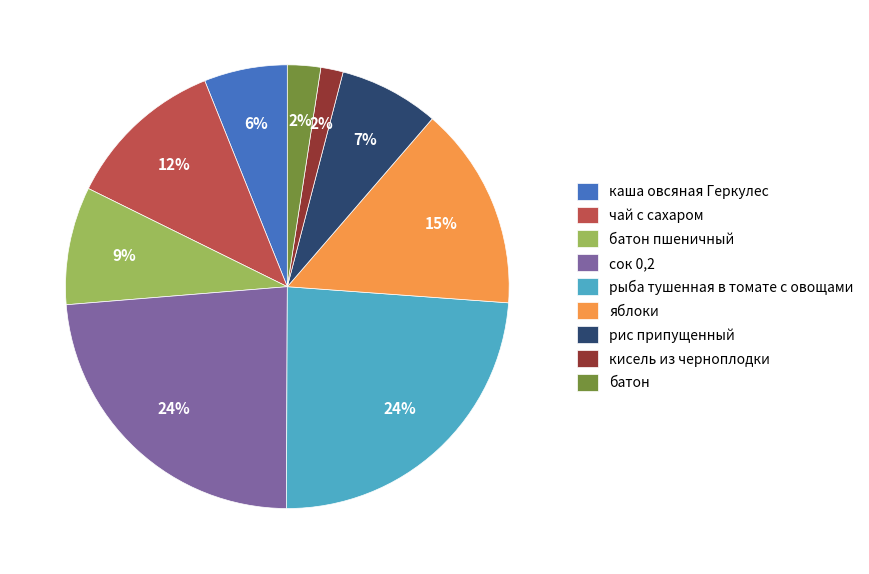

Is the sum of каша овсяная Геркулес and сок 0,2 greater than half?

No